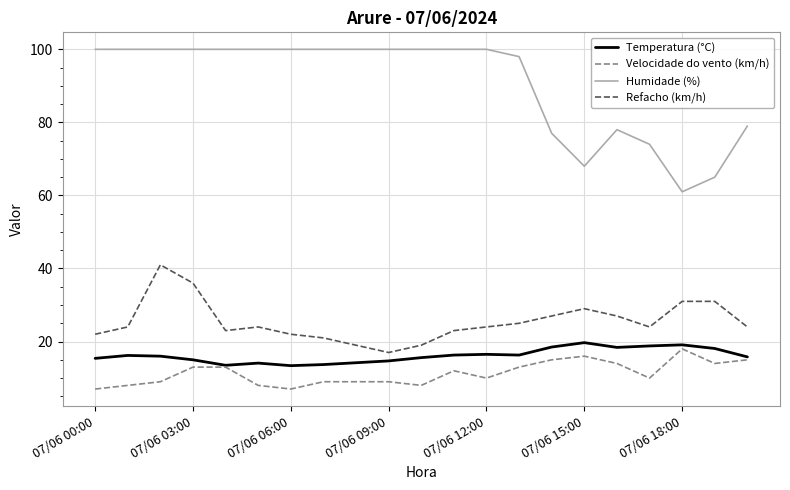

True or false: Humidade (%) and Temperatura (°C) cross at least once.

False